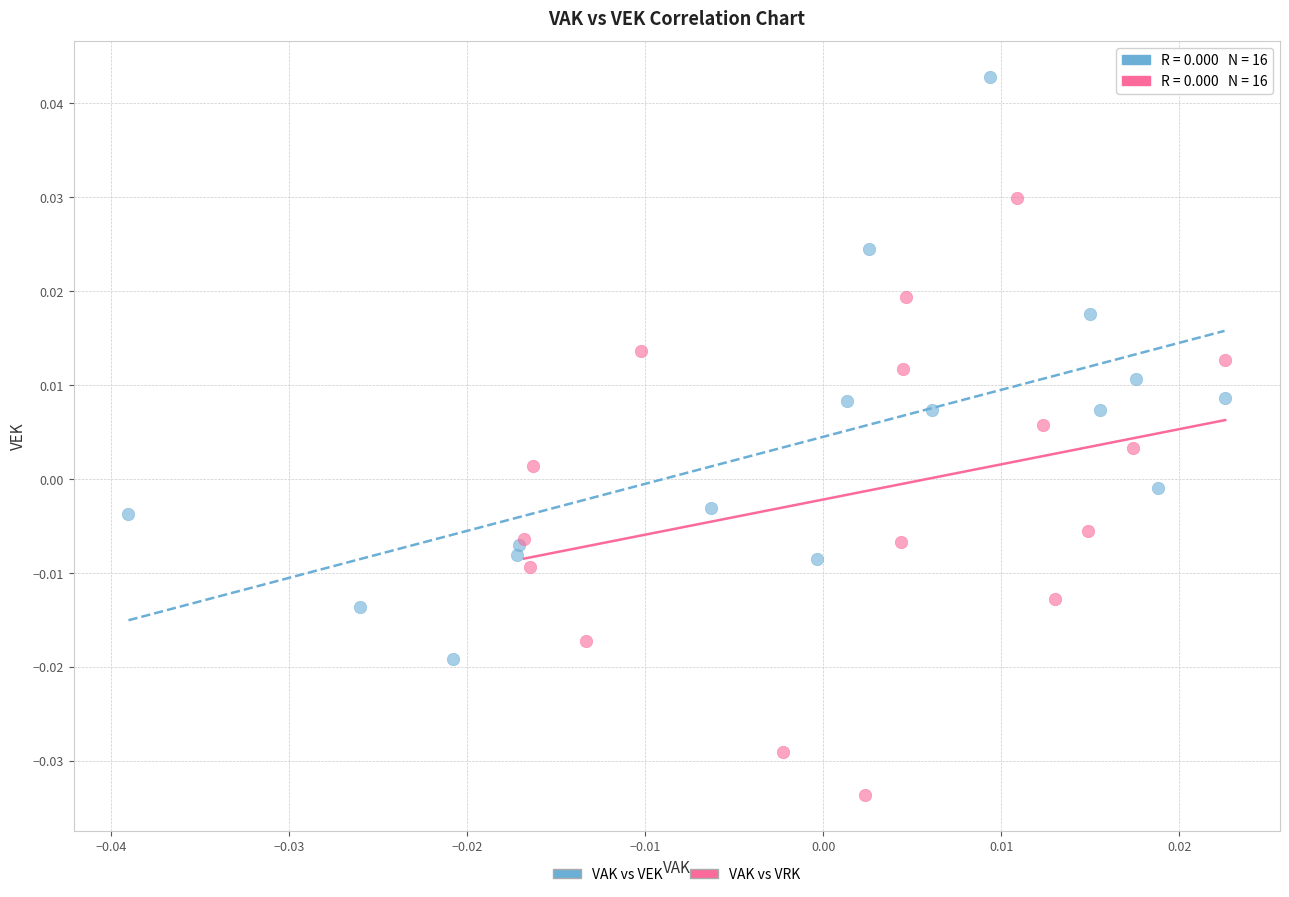

Which series has the largest Y range (max minus min)?

VAK vs VRK